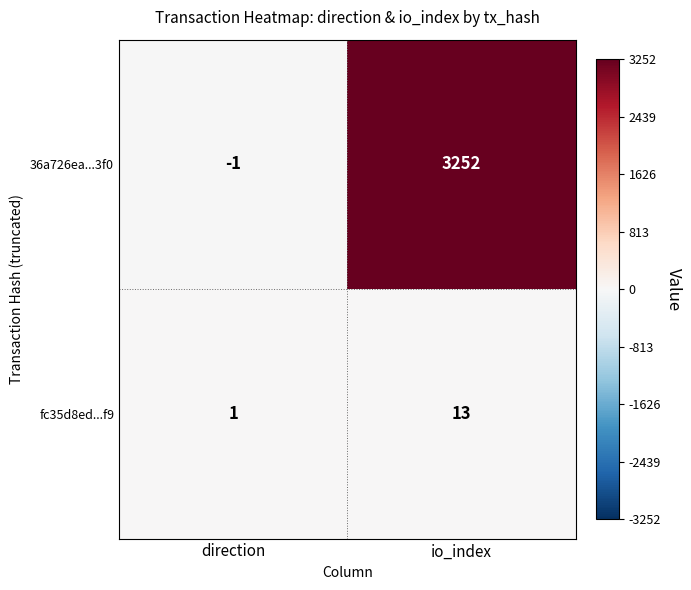

The value of 36a726ea...3f0 at direction is 0. True or false?

False